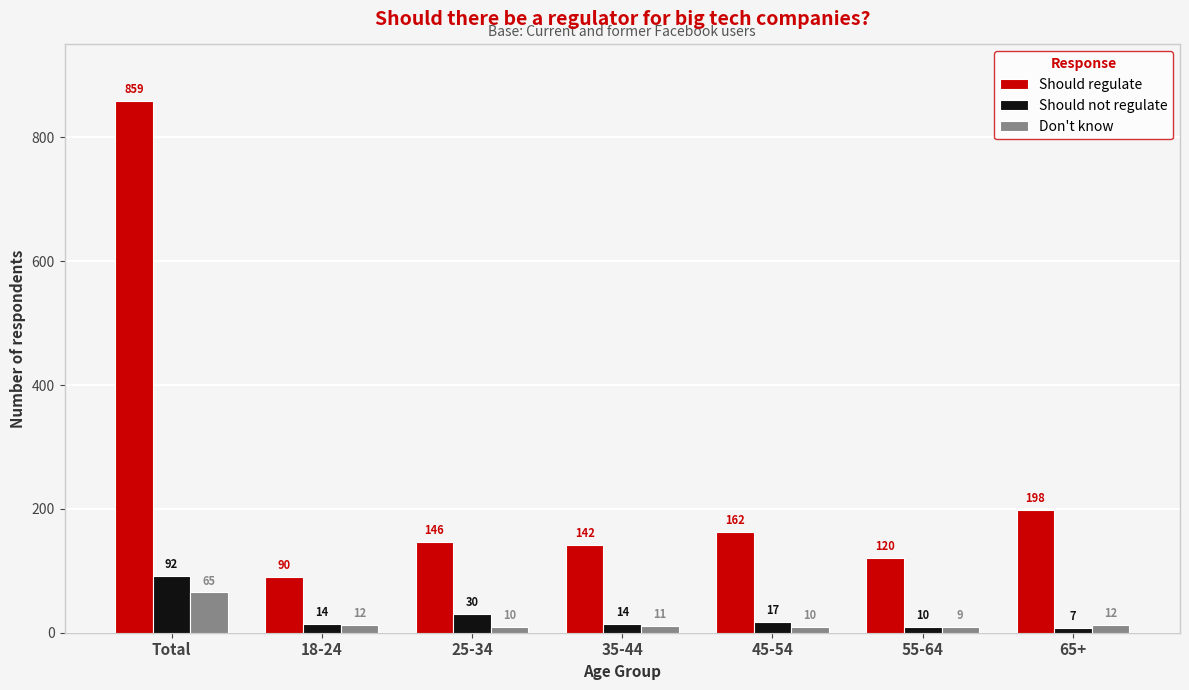

How many data points in Should not regulate are less than 14?

2